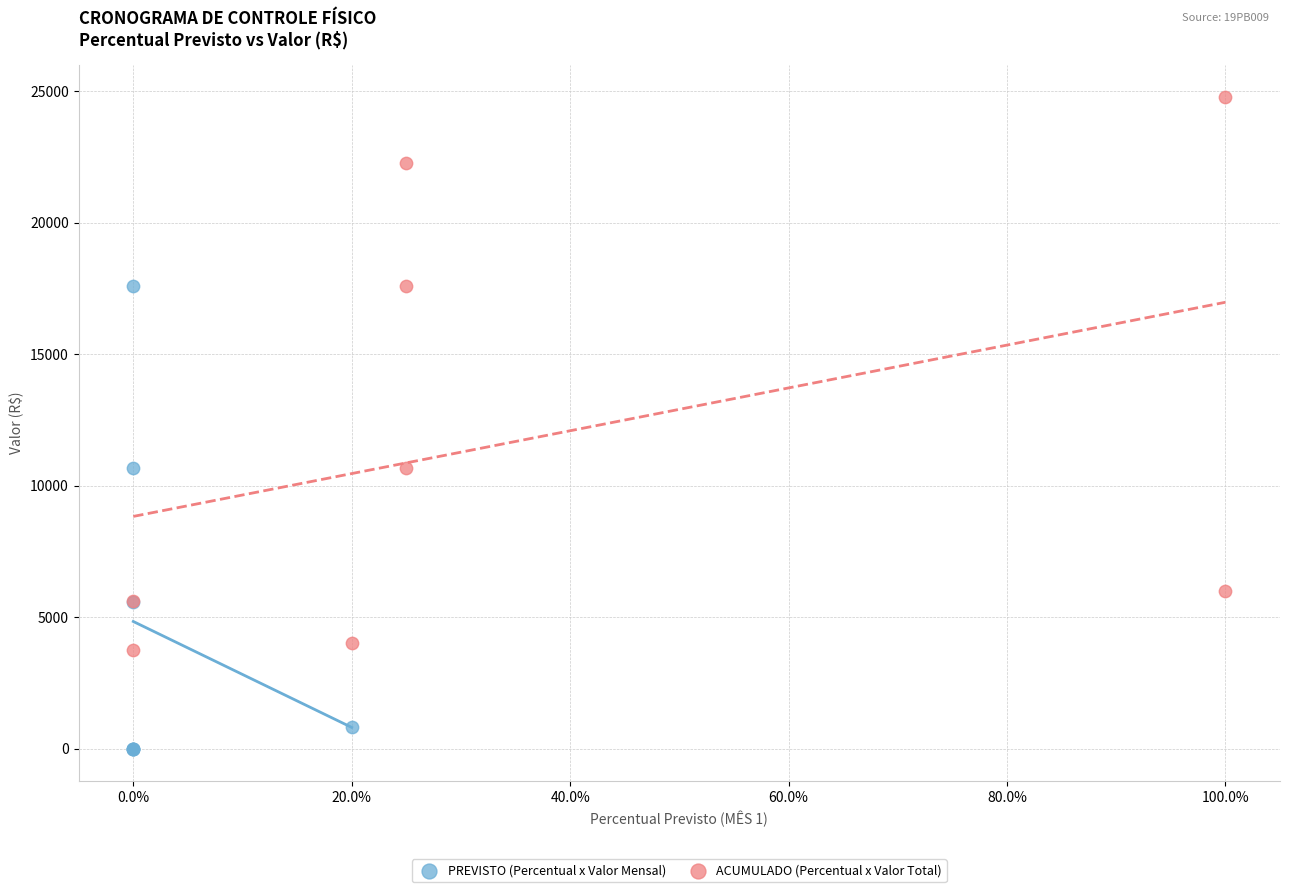

Which series has the widest spread of Y values?

ACUMULADO (Percentual x Valor Total)